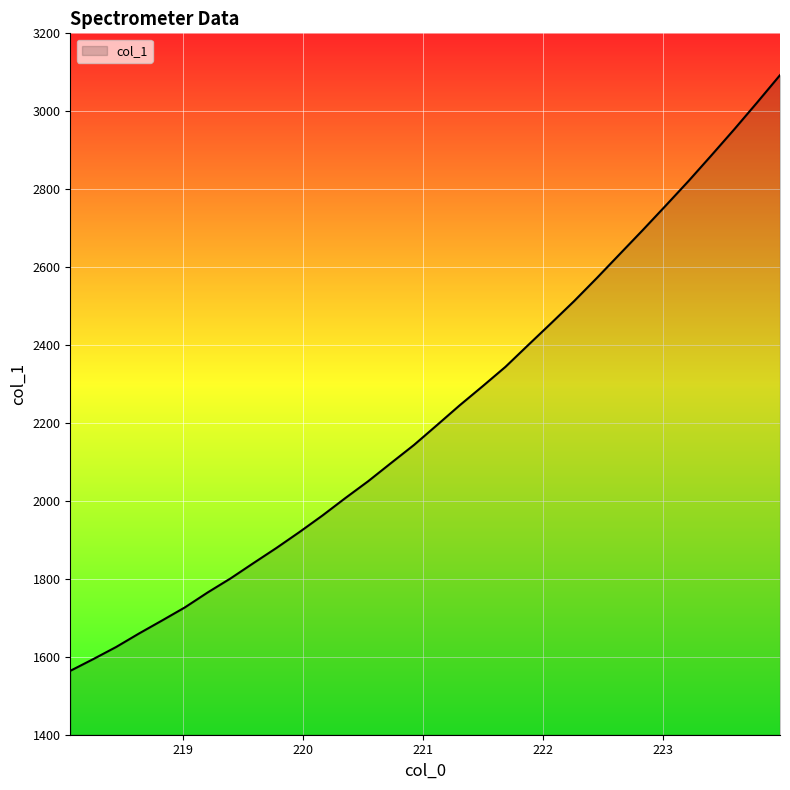

What is the greatest value displayed?

3092.7